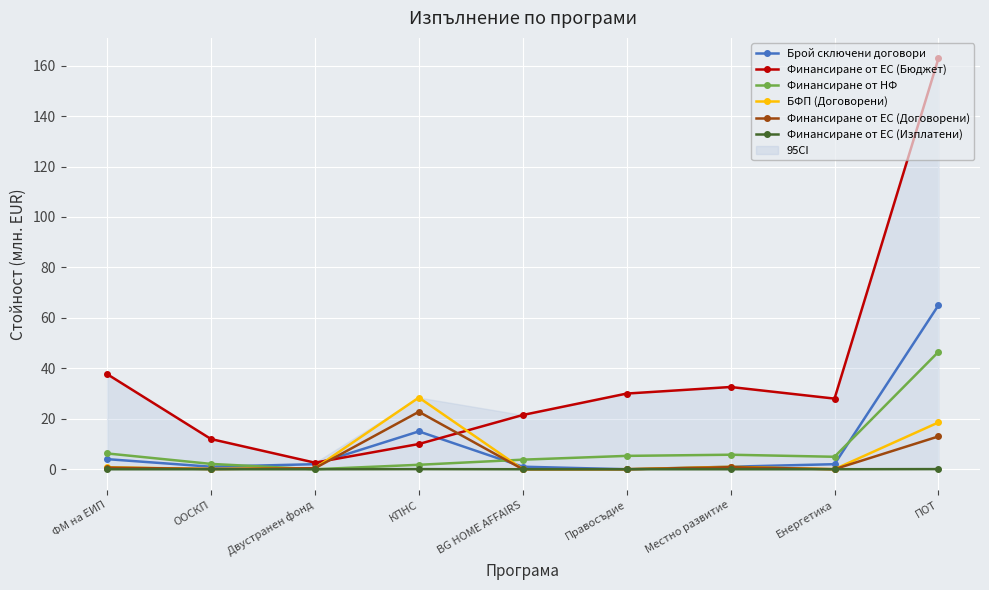

What is the sum of the Брой сключени договори values at Двустранен фонд and ПОТ?

67.0